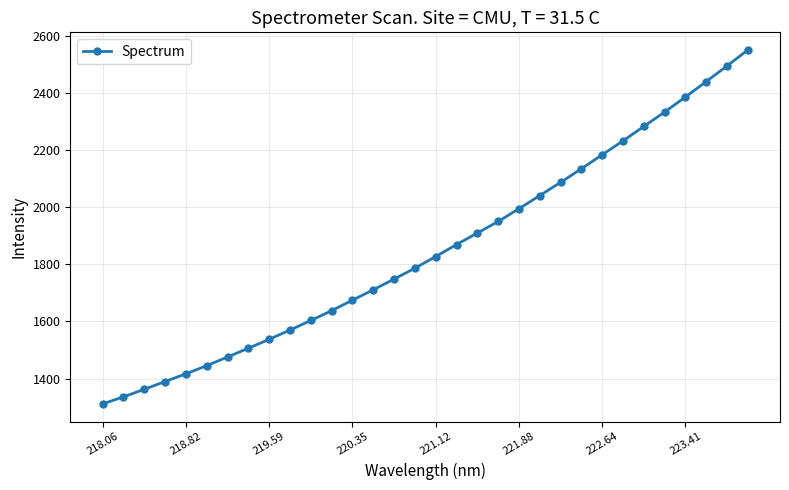

What is the minimum value shown in the chart?

1311.2